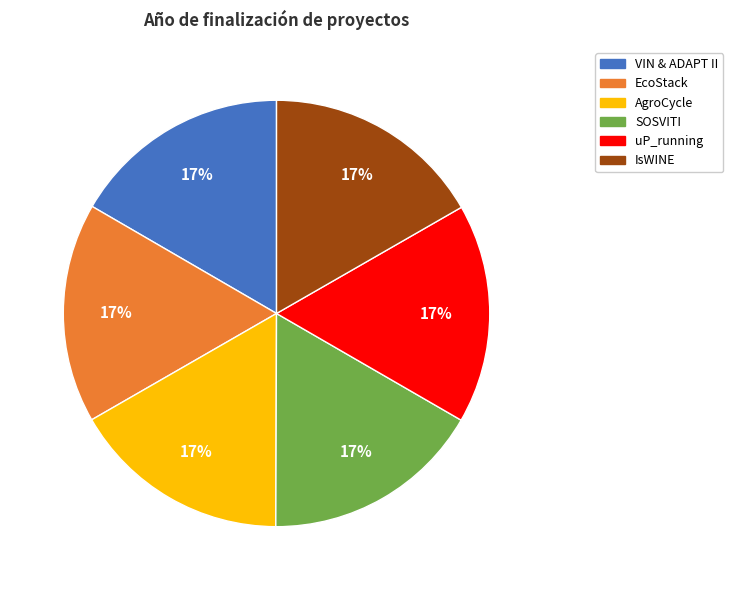

To the nearest percent, what is the average slice percentage?

17%